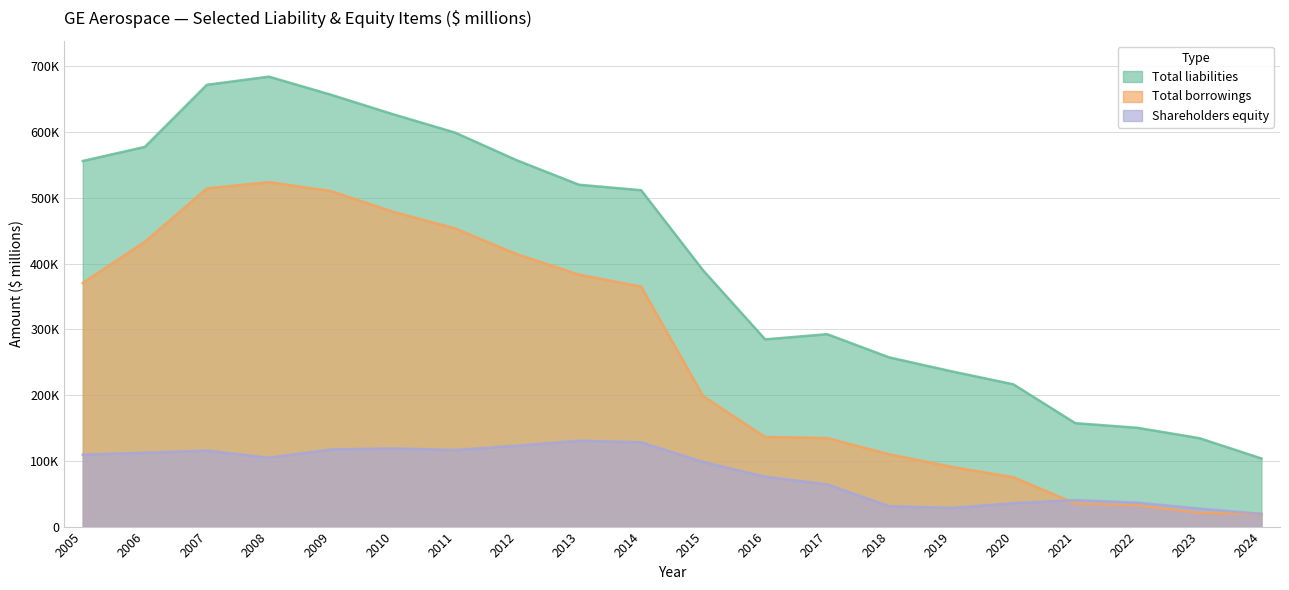

In Total borrowings, how many points are higher than both neighbors (excluding endpoints)?

1